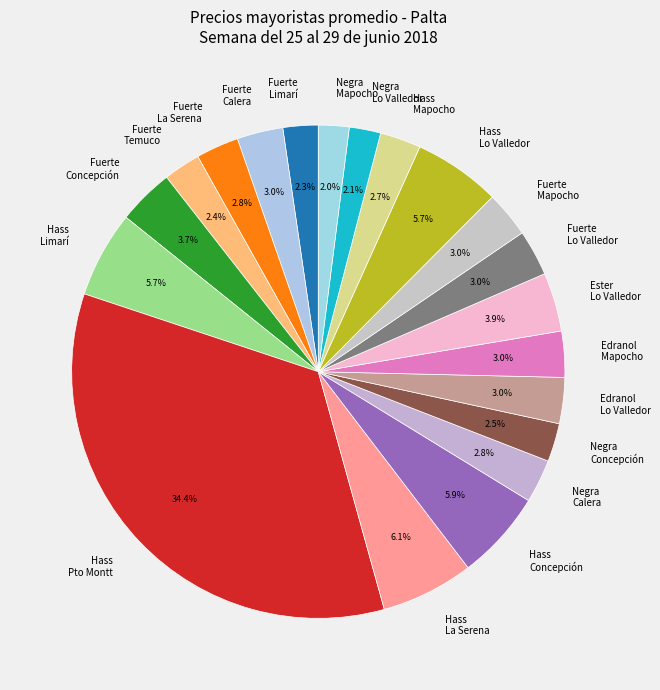

Is there any slice that represents more than half of the pie?

No